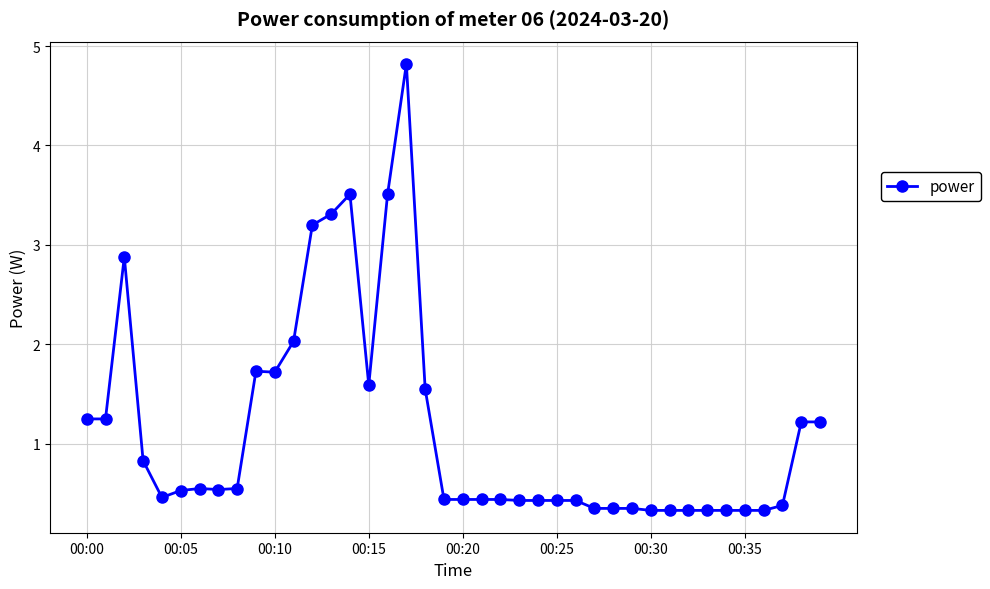

What is the difference between the maximum and minimum values?

4.5